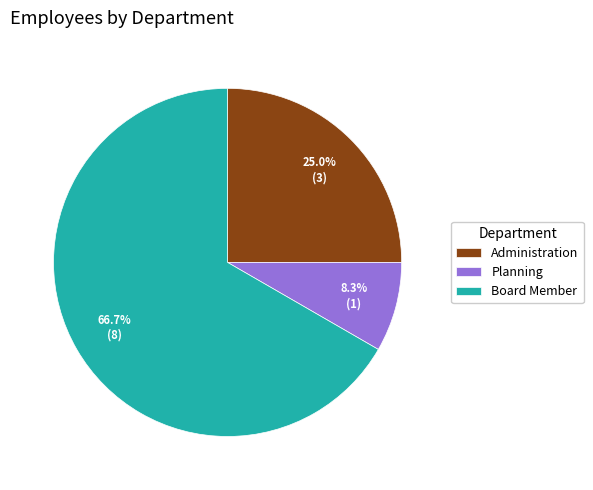

True or false: Administration accounts for 13% of the total.

False